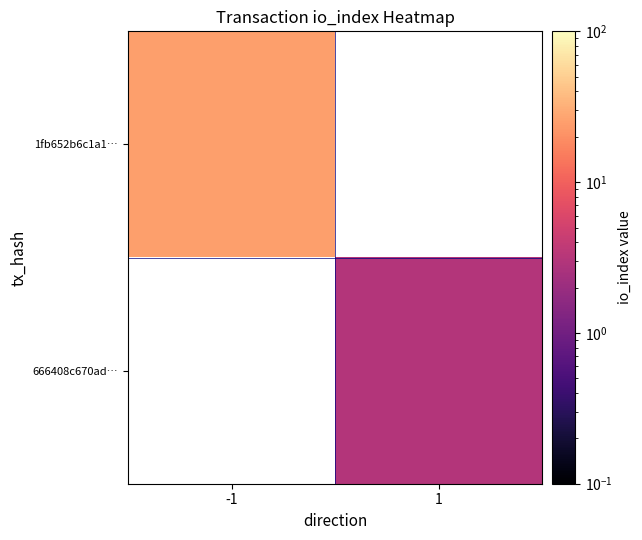

The value of 1fb652b6c1a1… at -1 is 13.6. True or false?

False